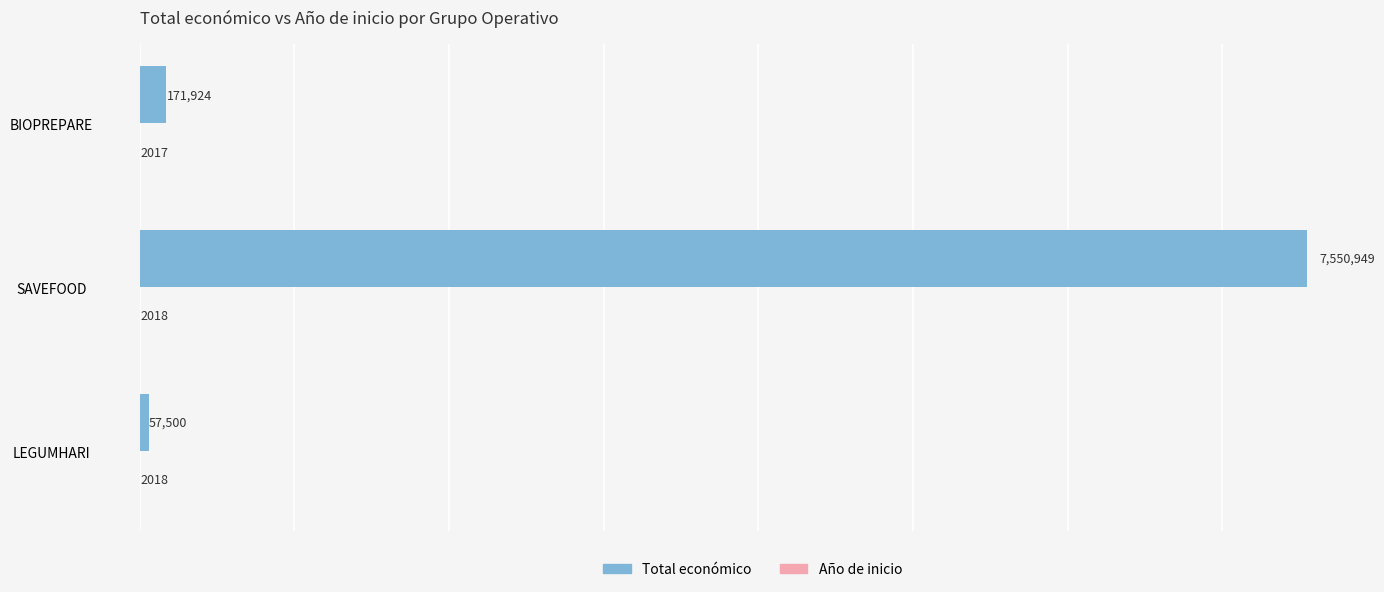

What is the sum of all Total económico values?

7780373